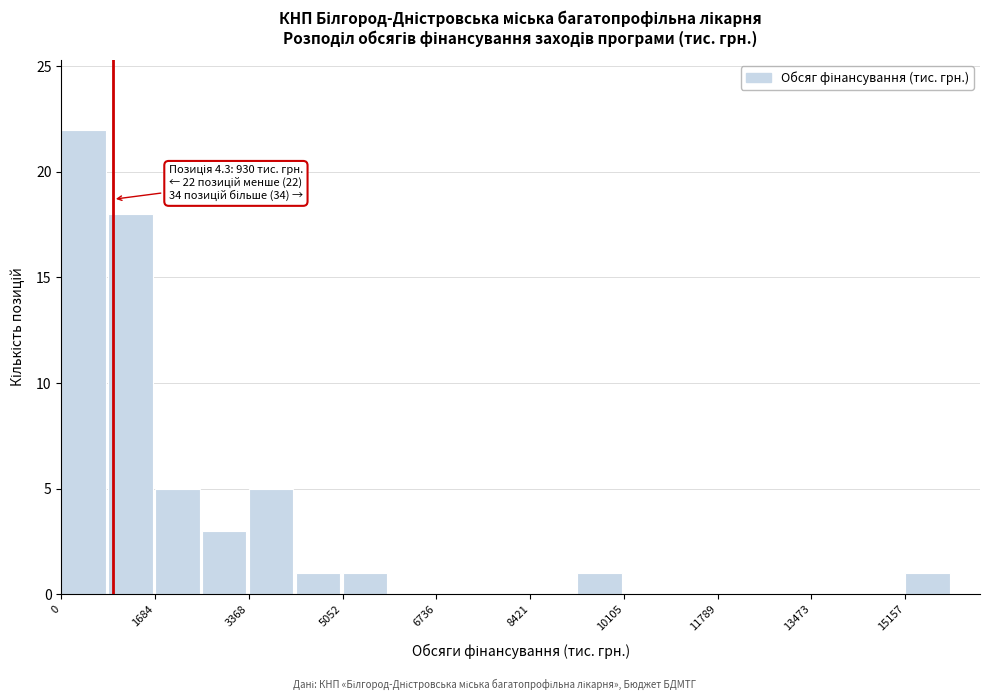

Over which range of the x-axis is the bar tallest?

0 to 800